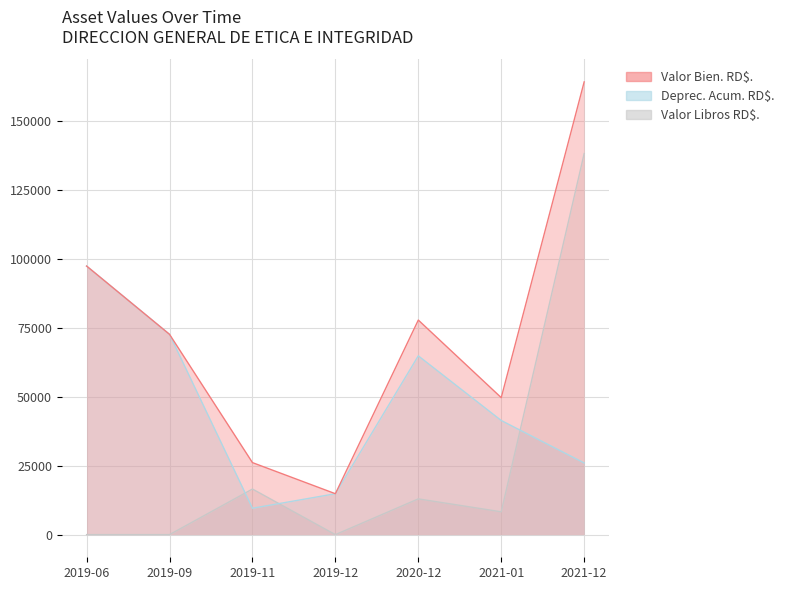

Where does the Valor Bien. RD$. series first go above 72694?

2019-06